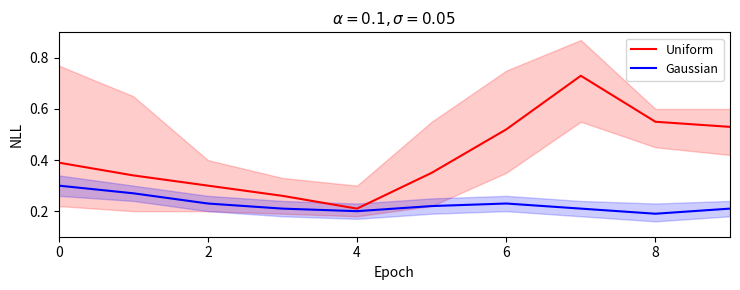

Where is the first local maximum for Gaussian?

6